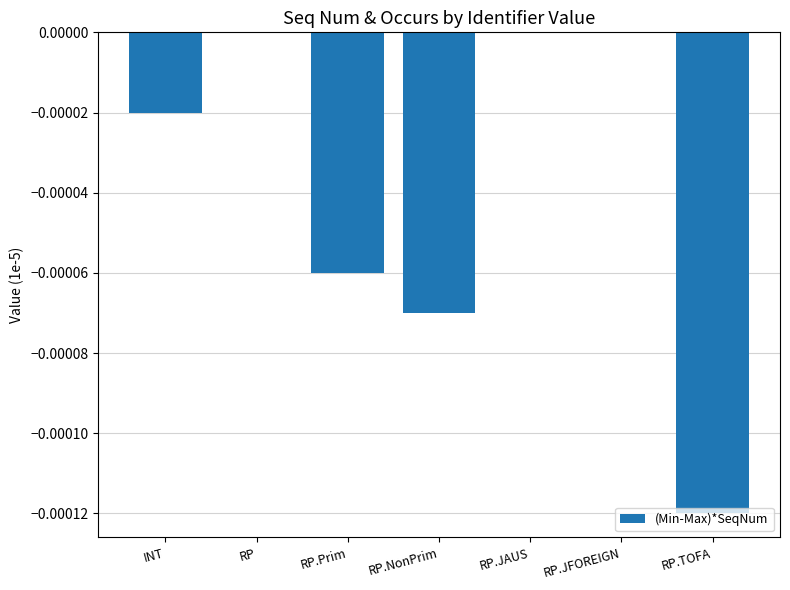

The value at RP.TOFA is -0.0. True or false?

True